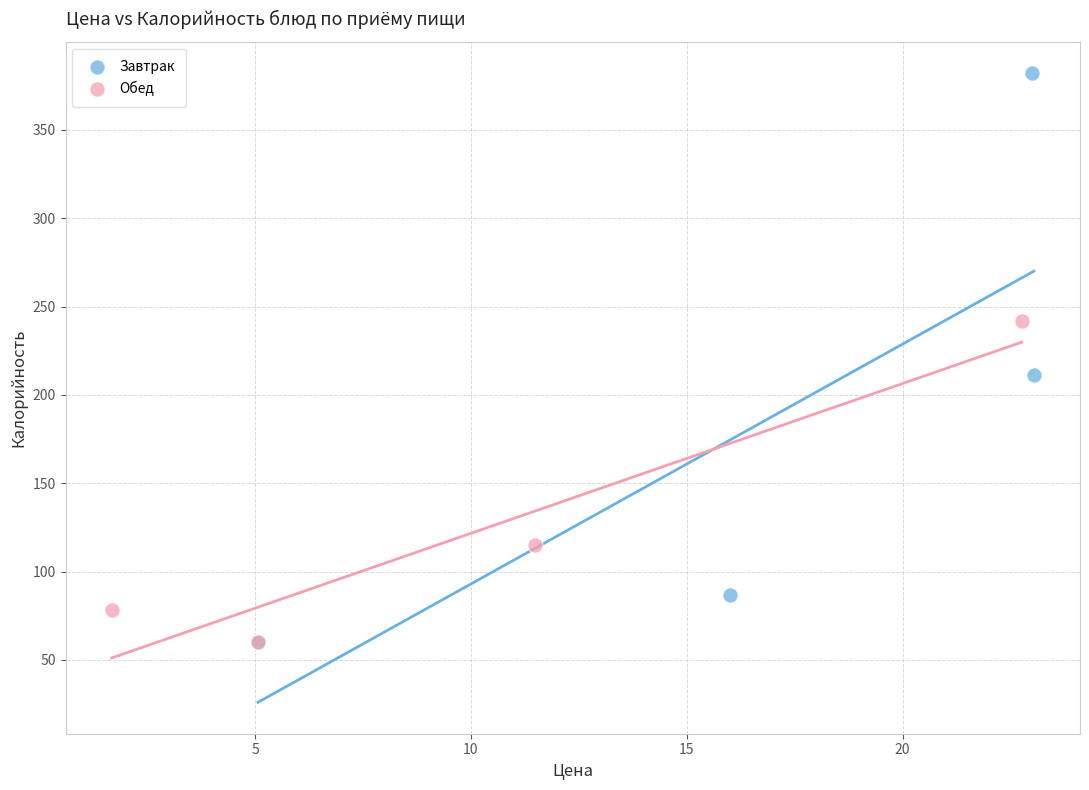

What are all the series names shown in the legend?

Завтрак, Обед